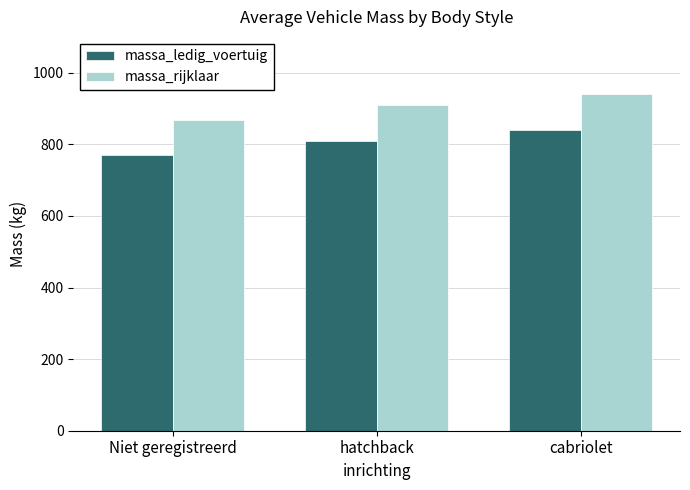

Does the chart contain stacked bars?

No